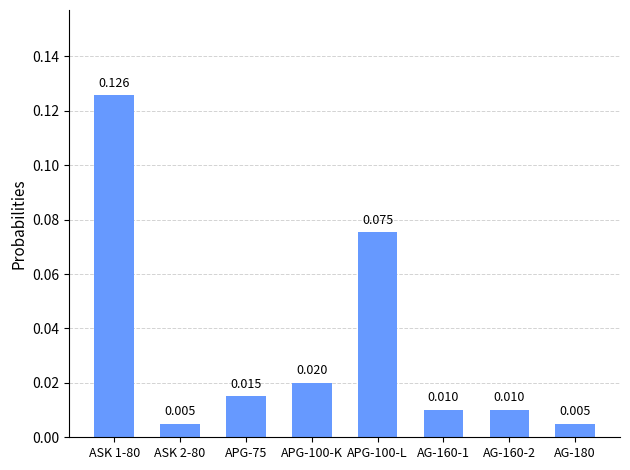

Rank the categories by value from lowest to highest.

ASK 2-80, AG-180, AG-160-1, AG-160-2, APG-75, APG-100-K, APG-100-L, ASK 1-80